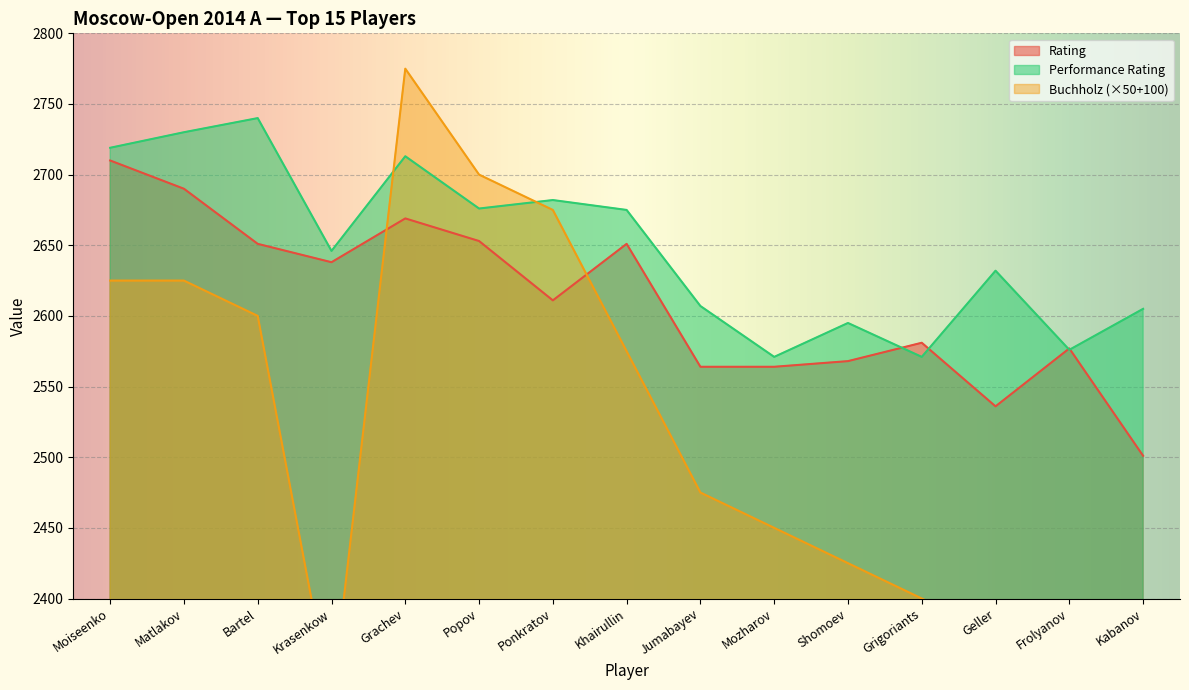

How many lines are shown in the chart?

3